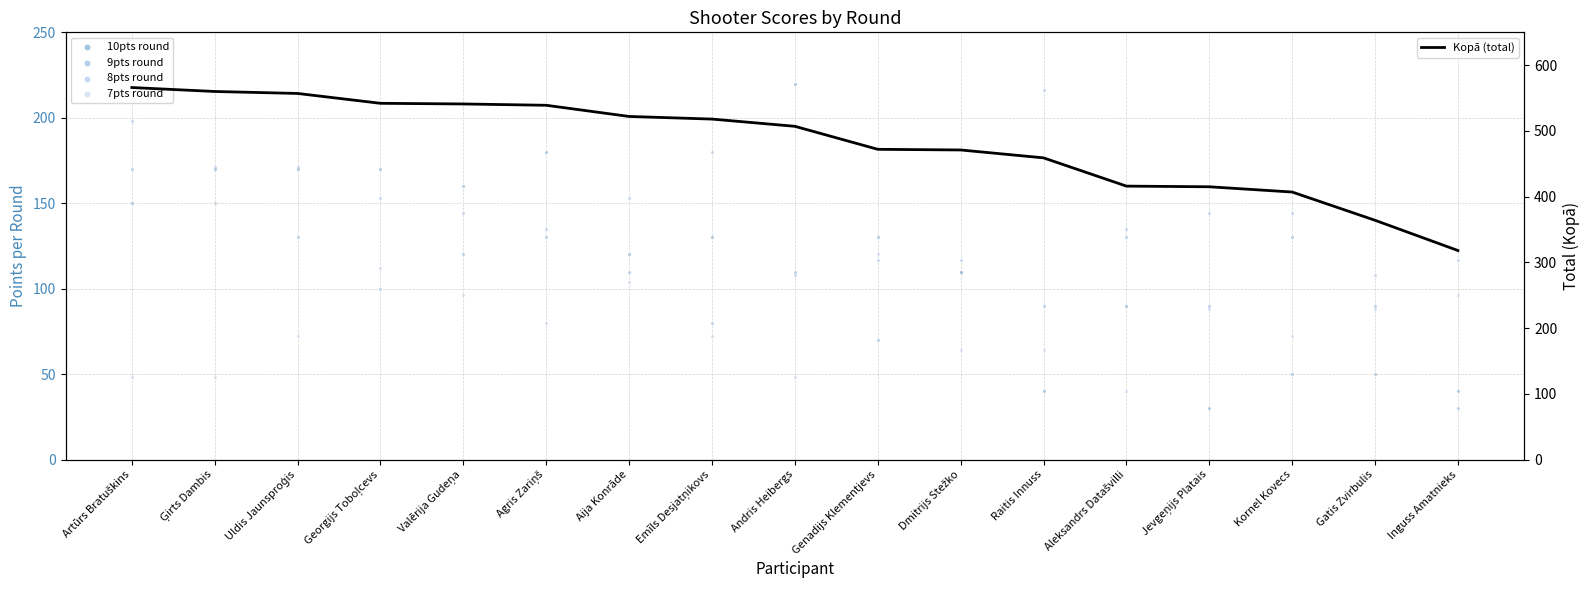

Which series contains the lowest Y value?

10pts round